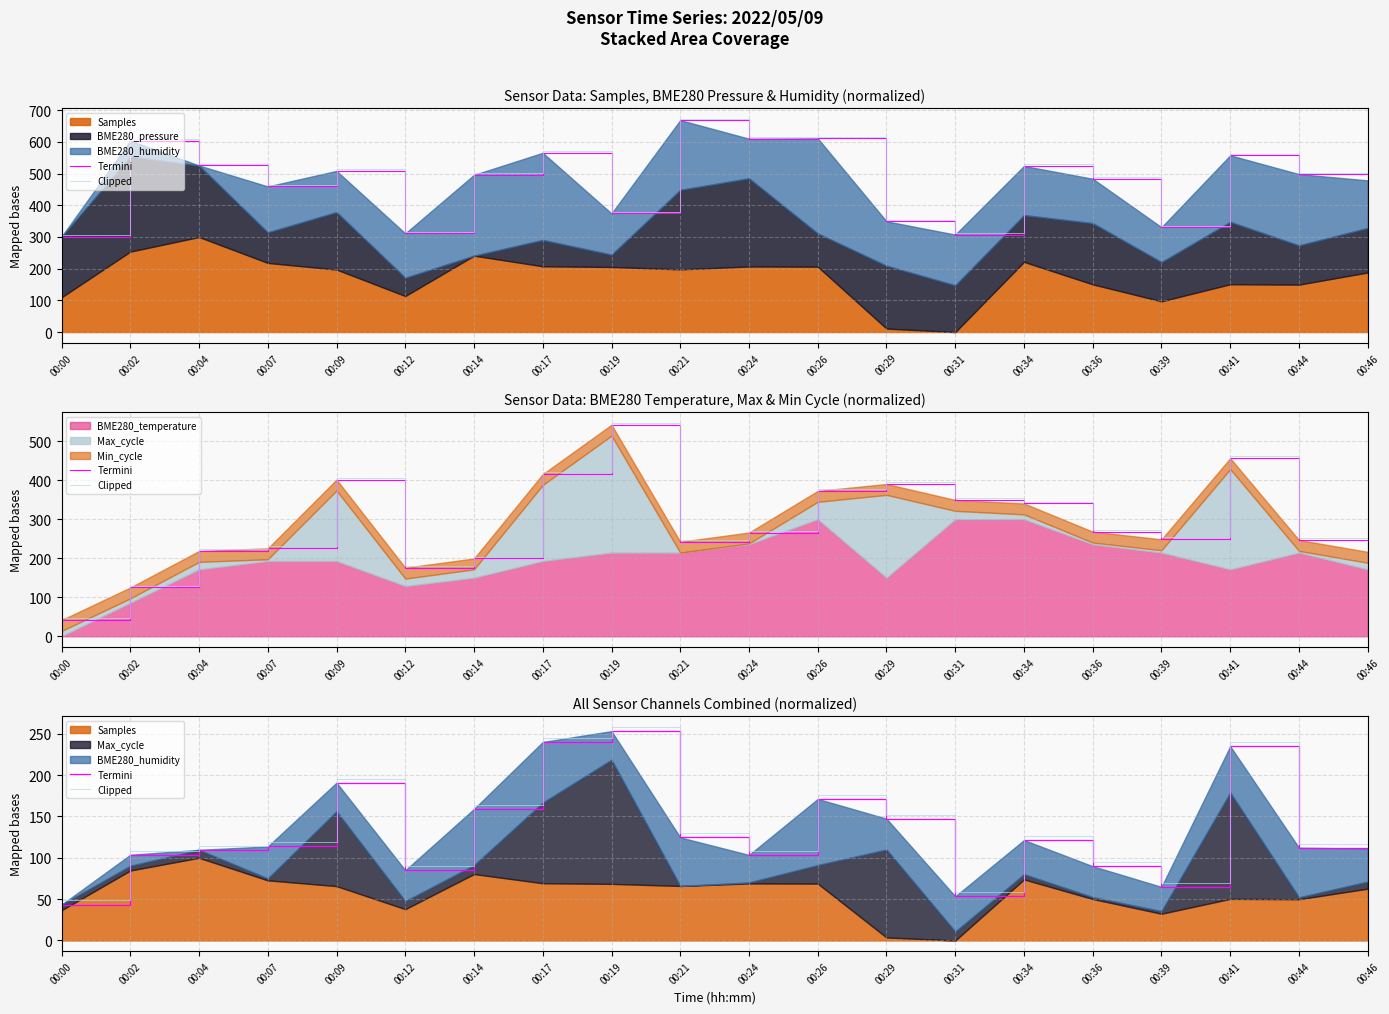

Reading left to right, extract all data points from this chart.

Termini: 43.4	103.6	109.6	113.7	190.8	84.9	159.1	240.0	253.1	124.6	103.5	171.1	147.2	53.4	121.4	89.8	64.8	234.9	112.2	111.1
Clipped: 48.4	108.6	114.6	118.7	195.8	89.9	164.1	245.0	258.1	129.6	108.5	176.1	152.2	58.4	126.4	94.8	69.8	239.9	117.2	116.1